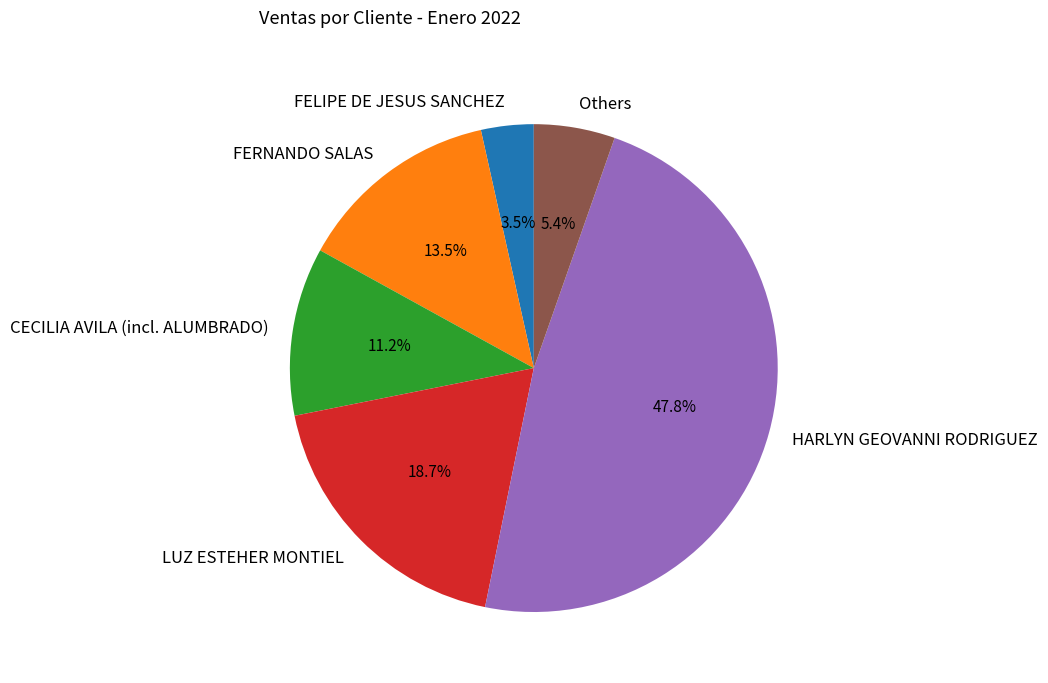

Rank the categories by value from lowest to highest.

FELIPE DE JESUS SANCHEZ, Others, CECILIA AVILA (incl. ALUMBRADO), FERNANDO SALAS, LUZ ESTEHER MONTIEL, HARLYN GEOVANNI RODRIGUEZ